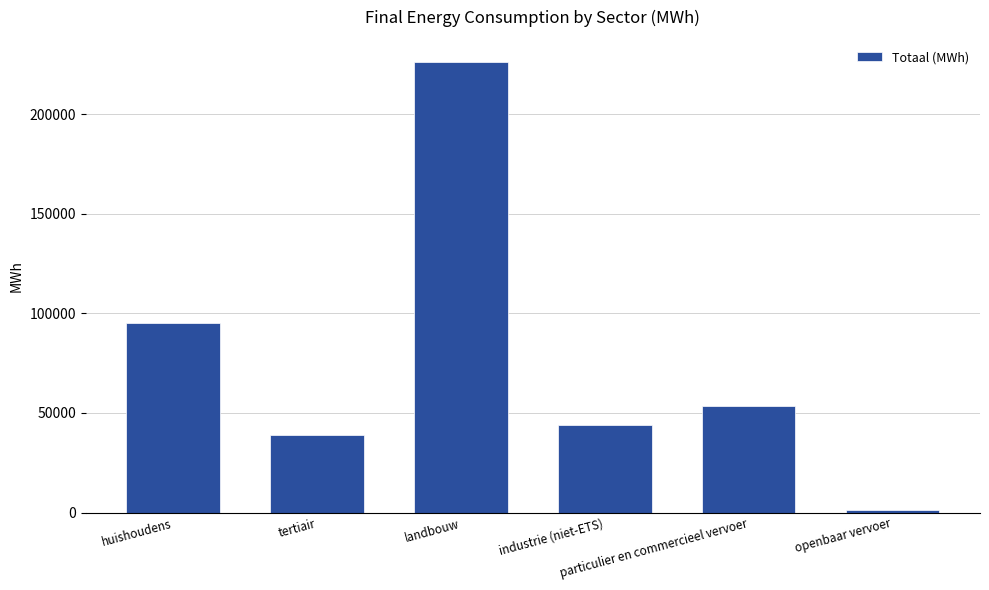

Which category has the lowest value across all series?

openbaar vervoer